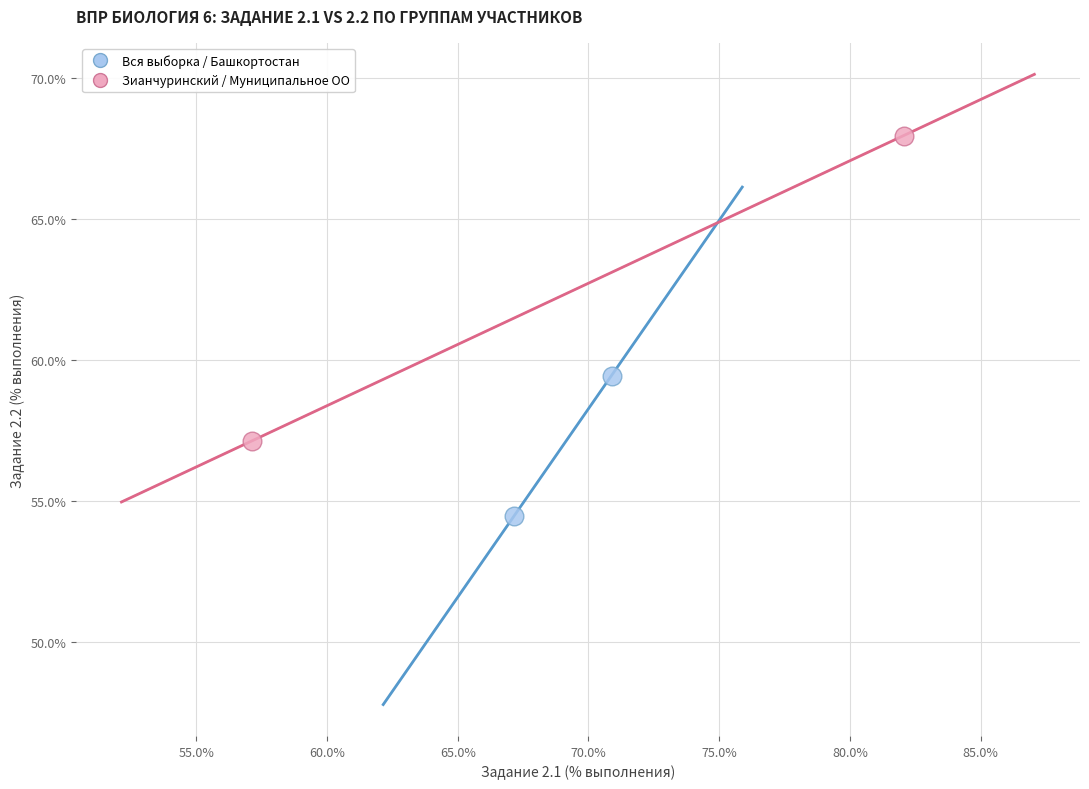

Which series has the largest Y range (max minus min)?

Зианчуринский / Муниципальное ОО